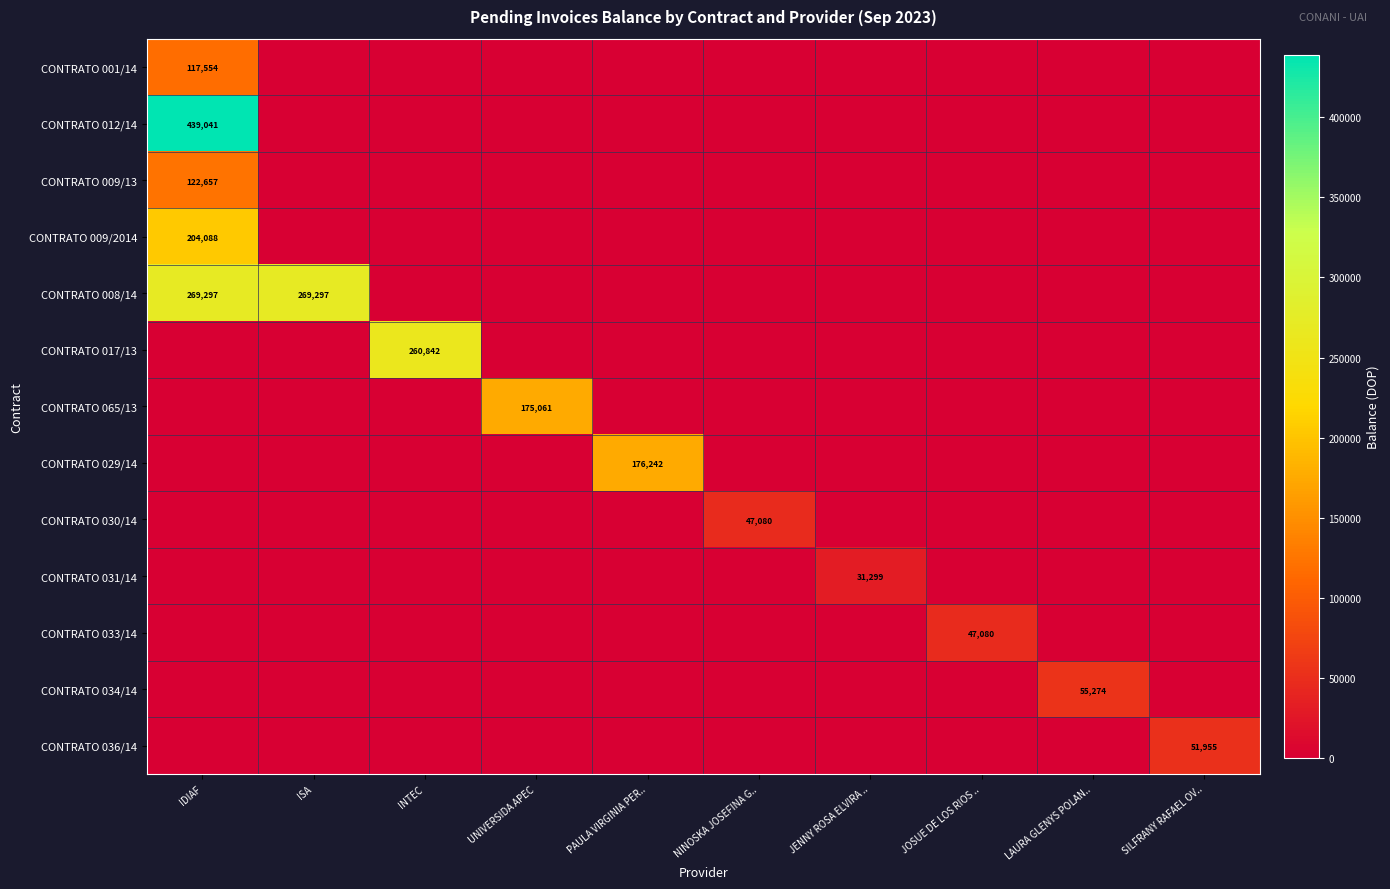

Between PAULA VIRGINIA PER.. and UNIVERSIDA APEC, which is larger?

PAULA VIRGINIA PER..